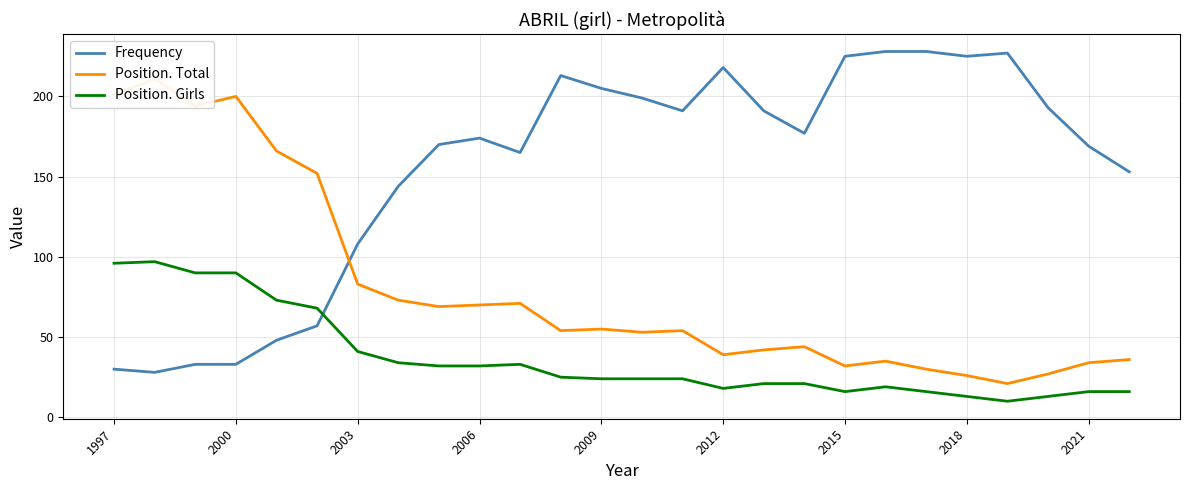

The Position. Girls series shows 24 at 2021. True or false?

False